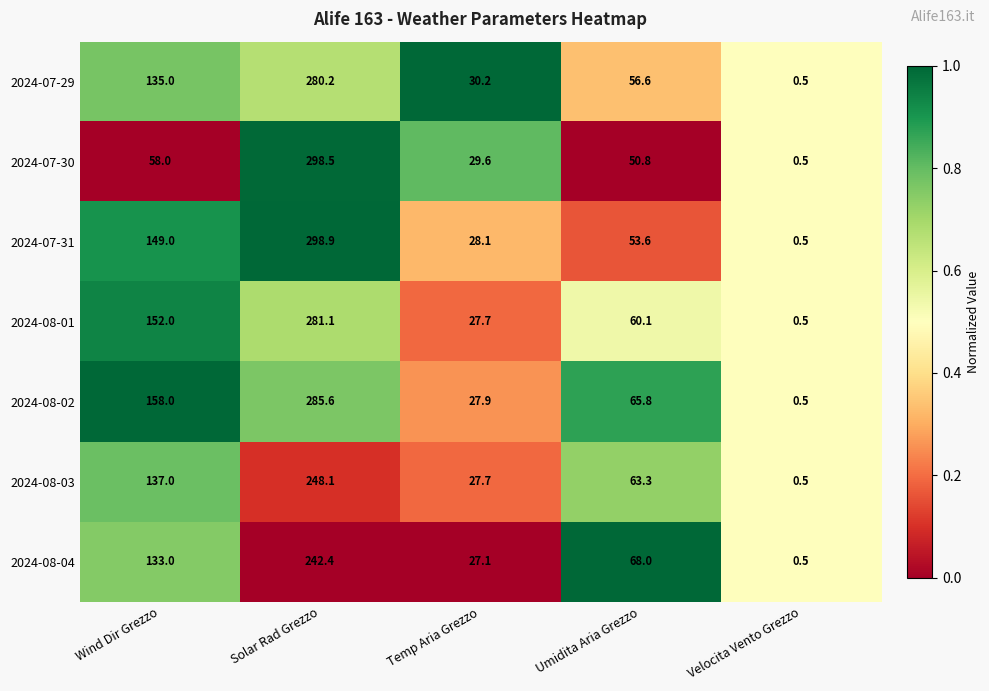

Rank the series by their maximum value, from highest to lowest.

2024-07-31, 2024-07-30, 2024-08-02, 2024-08-01, 2024-07-29, 2024-08-03, 2024-08-04